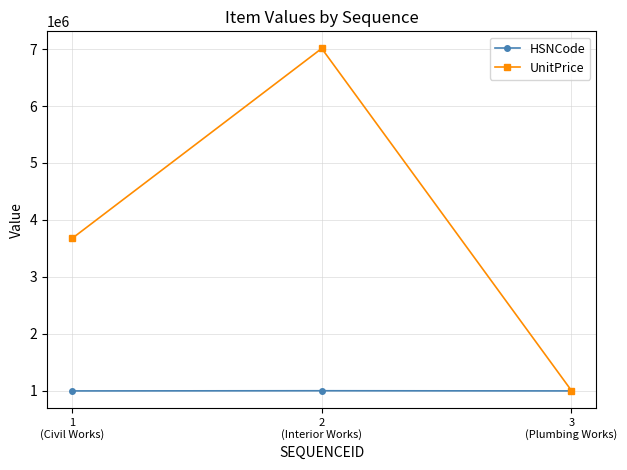

Is this an area chart (filled region under the line)?

No